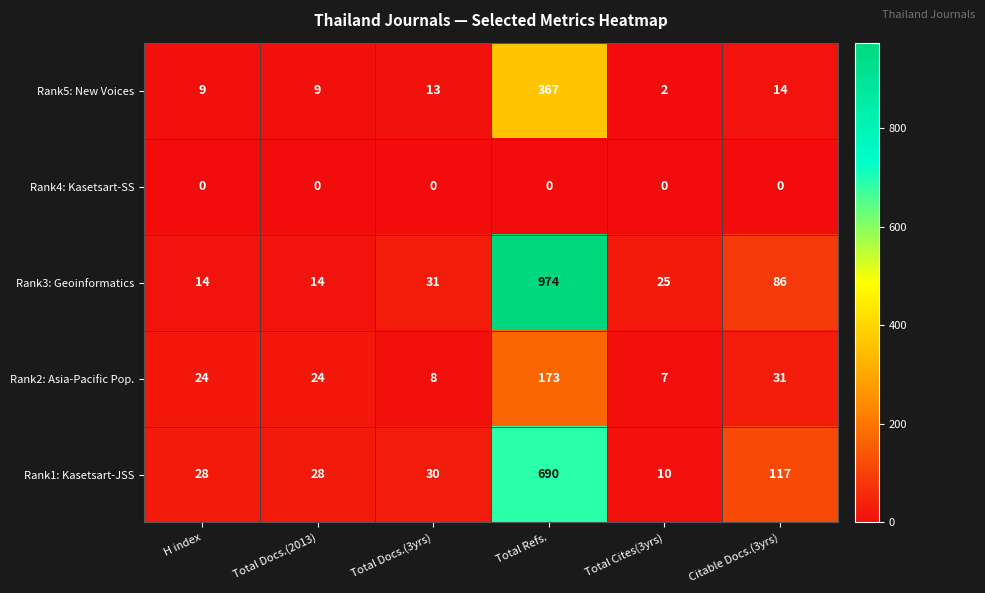

Which series has the largest total across all categories?

Rank3: Geoinformatics